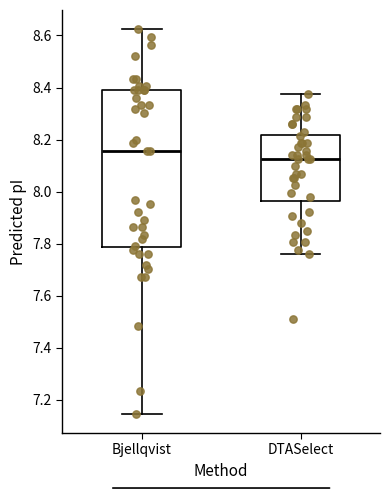

Where does the upper whisker of the box for DTASelect end on the y-axis? The values are not printed on the chart, so give them approximately, as read against the axis.

8.38